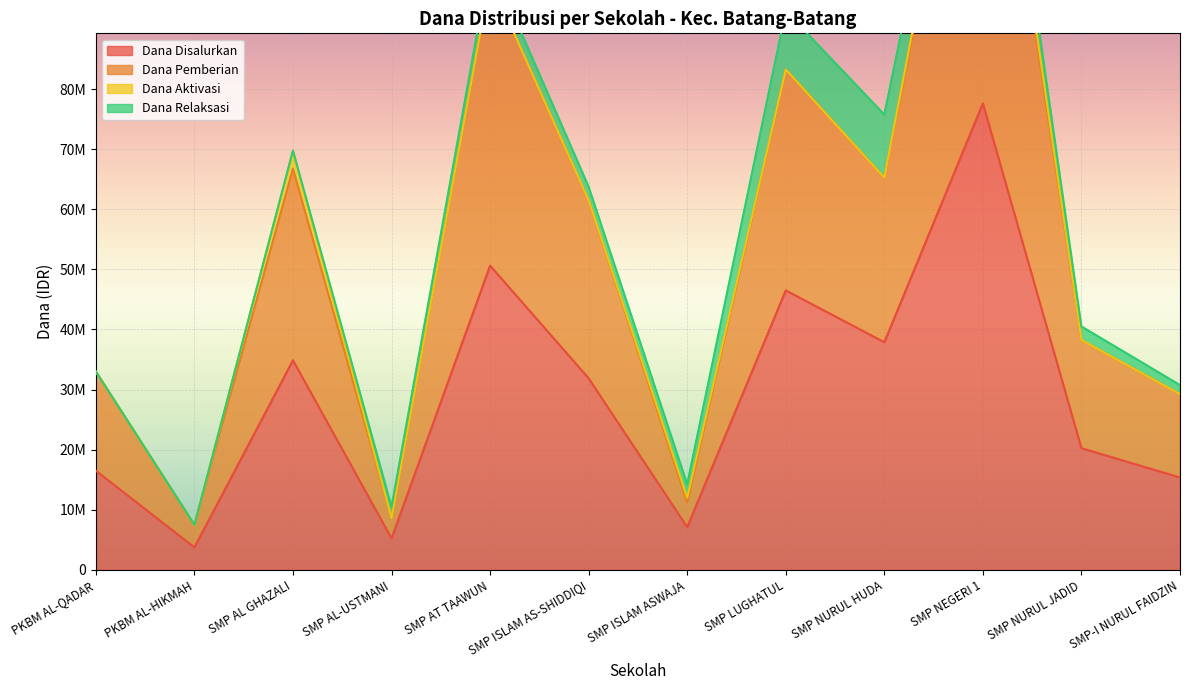

The Dana Disalurkan series shows 15375000 at SMP-I NURUL FAIDZIN. True or false?

True